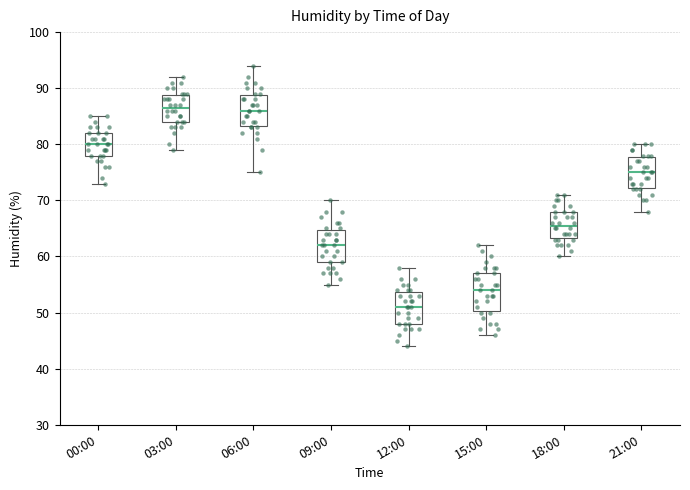

Comparing the boxes themselves (not the whiskers), which one is the tallest?

15:00